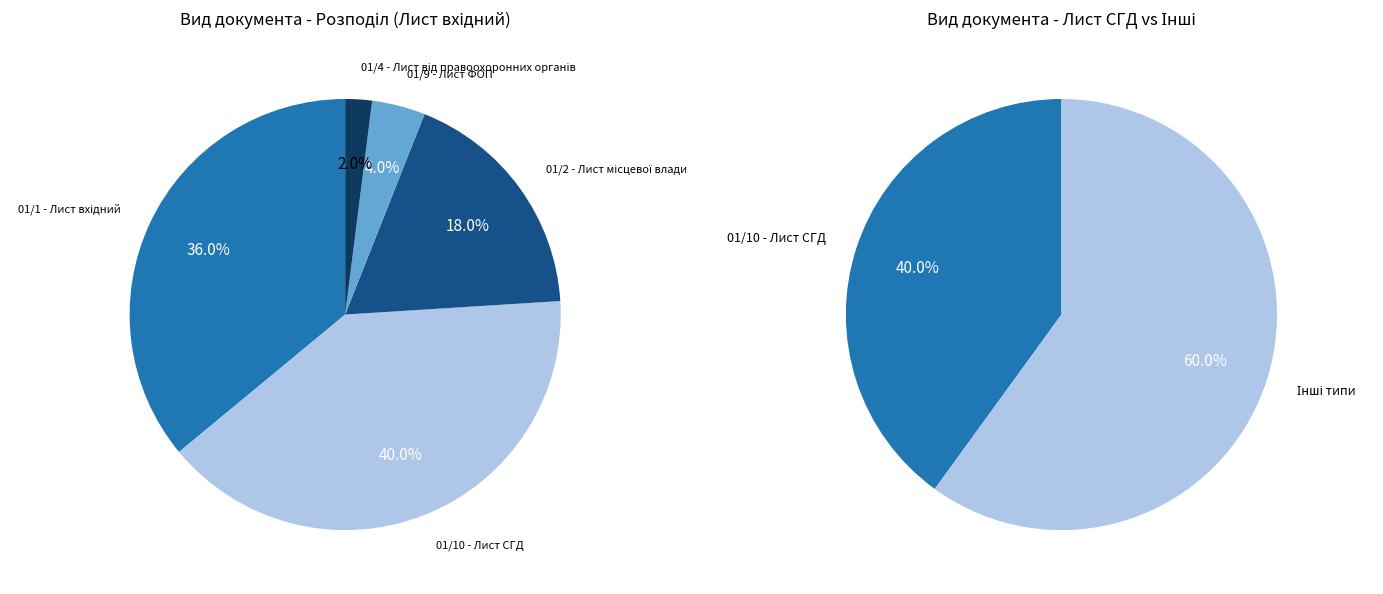

Does 01/9 - Лист ФОП represent more than half of the total?

No